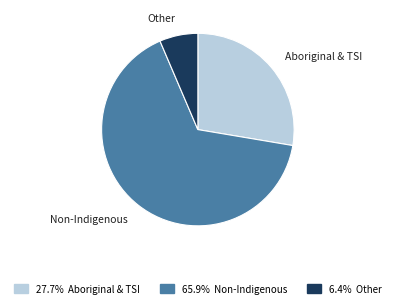

Do Other and Aboriginal & TSI together represent more than half of the pie?

No